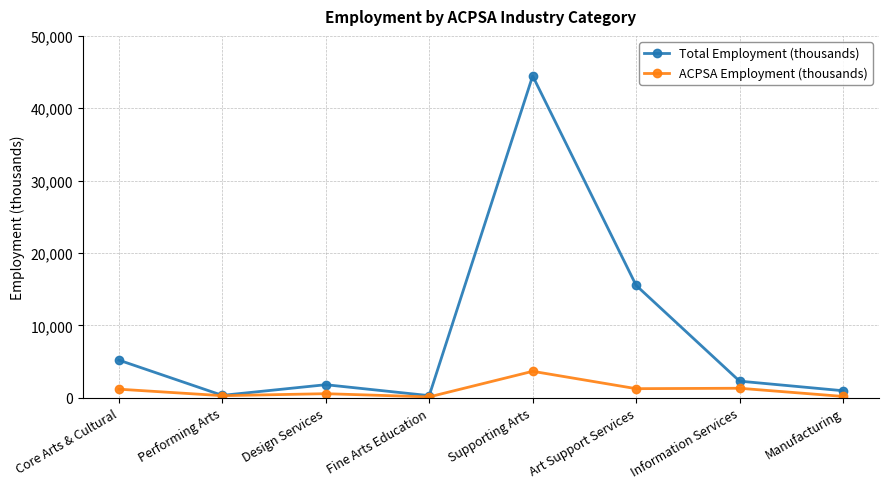

True or false: ACPSA Employment (thousands) has a value of 3649 at Supporting Arts.

True